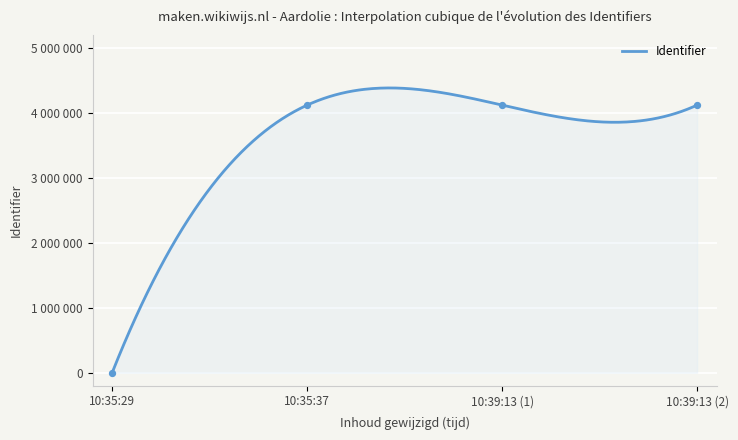

What is the change in value from 10:35:29 to 10:39:13 (1)?

+4118630